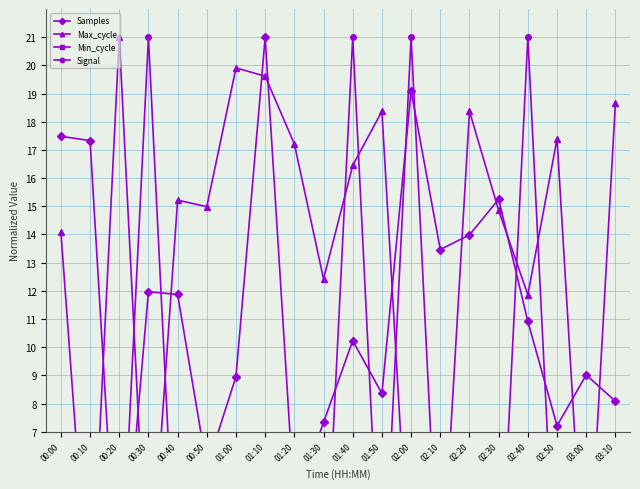

The Max_cycle series shows 4.5 at 00:00. True or false?

False